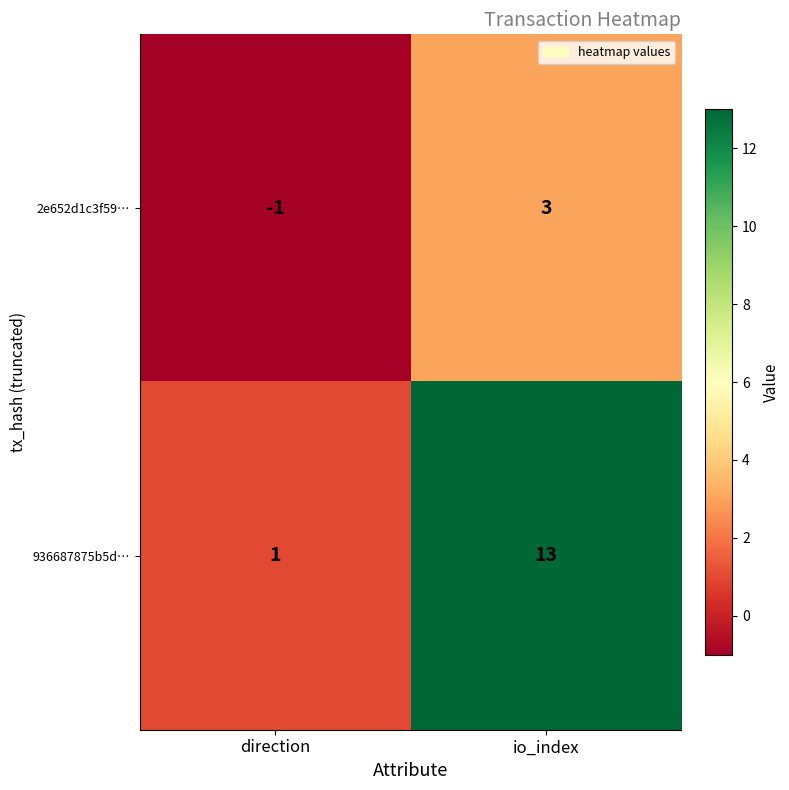

What is the total value across all series at io_index?

16